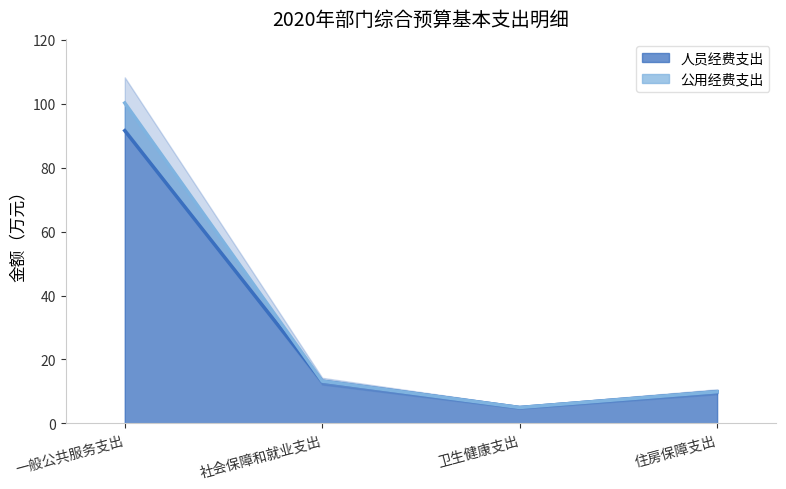

Reading right to left, list all the values displayed in this chart.

人员经费支出: 住房保障支出=9.9	卫生健康支出=5.0	社会保障和就业支出=13.2	一般公共服务支出=91.6
公用经费支出: 住房保障支出=9.9	卫生健康支出=5.0	社会保障和就业支出=13.2	一般公共服务支出=100.2